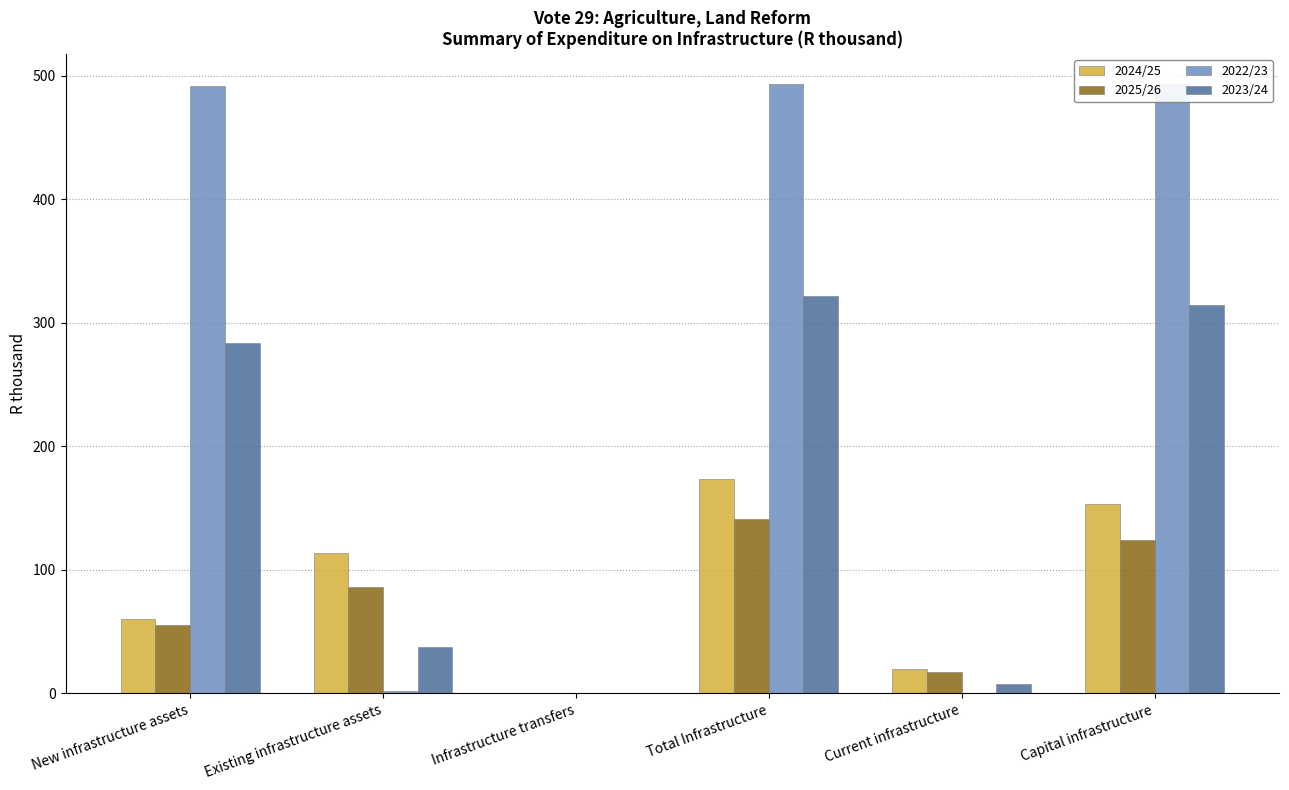

How many positive values does the 2024/25 series have?

5